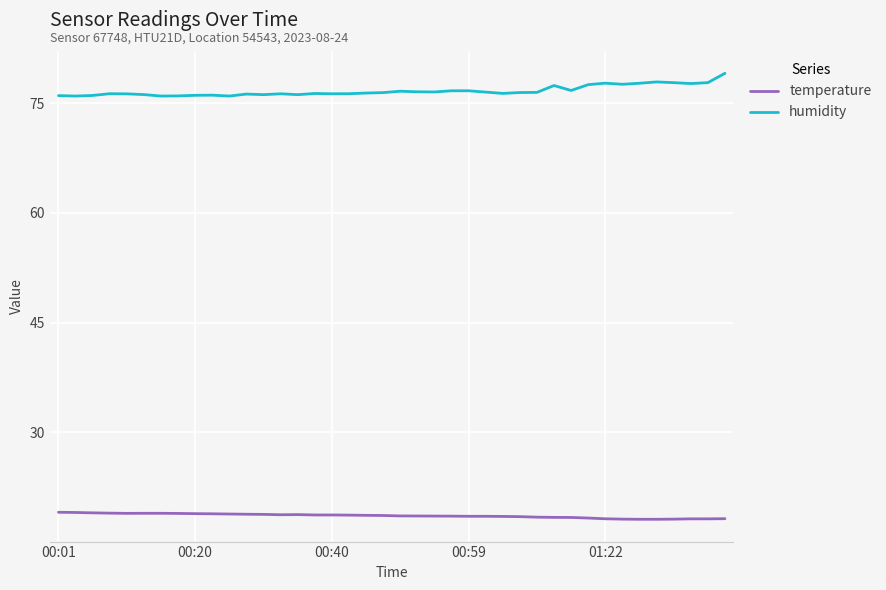

How many lines are shown in the chart?

2